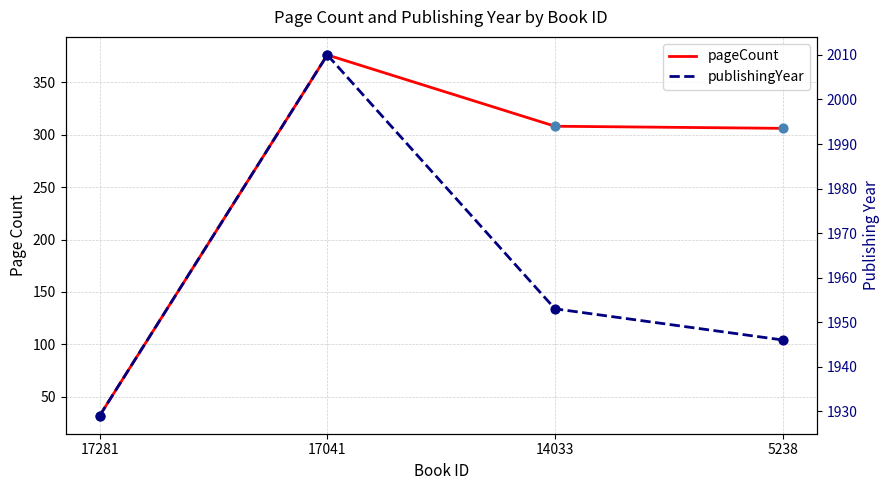

At how many categories does at least one series exceed 826?

4